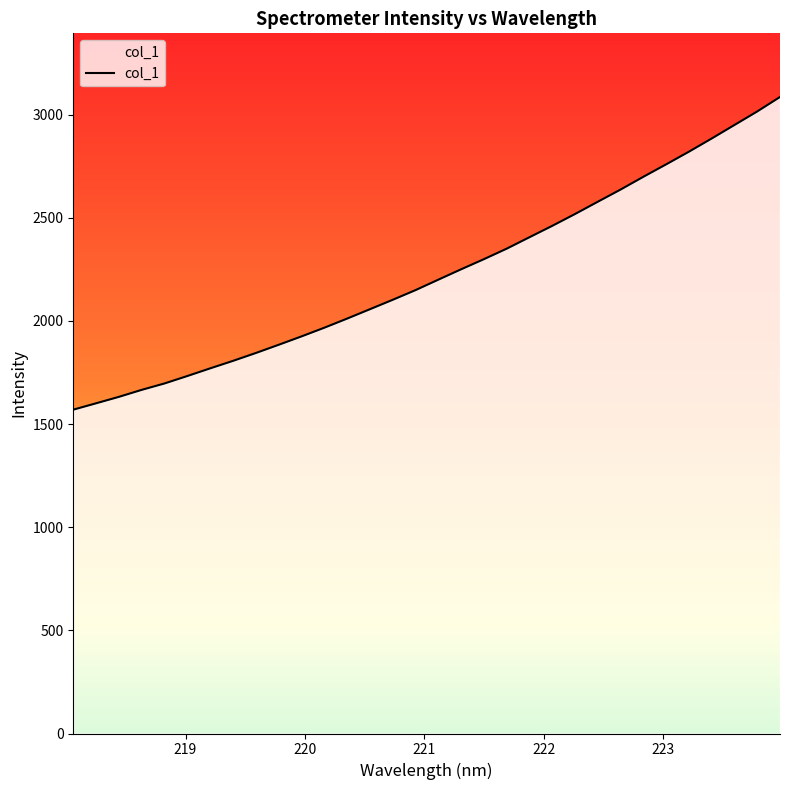

What is the difference between the maximum and minimum values?

1515.8